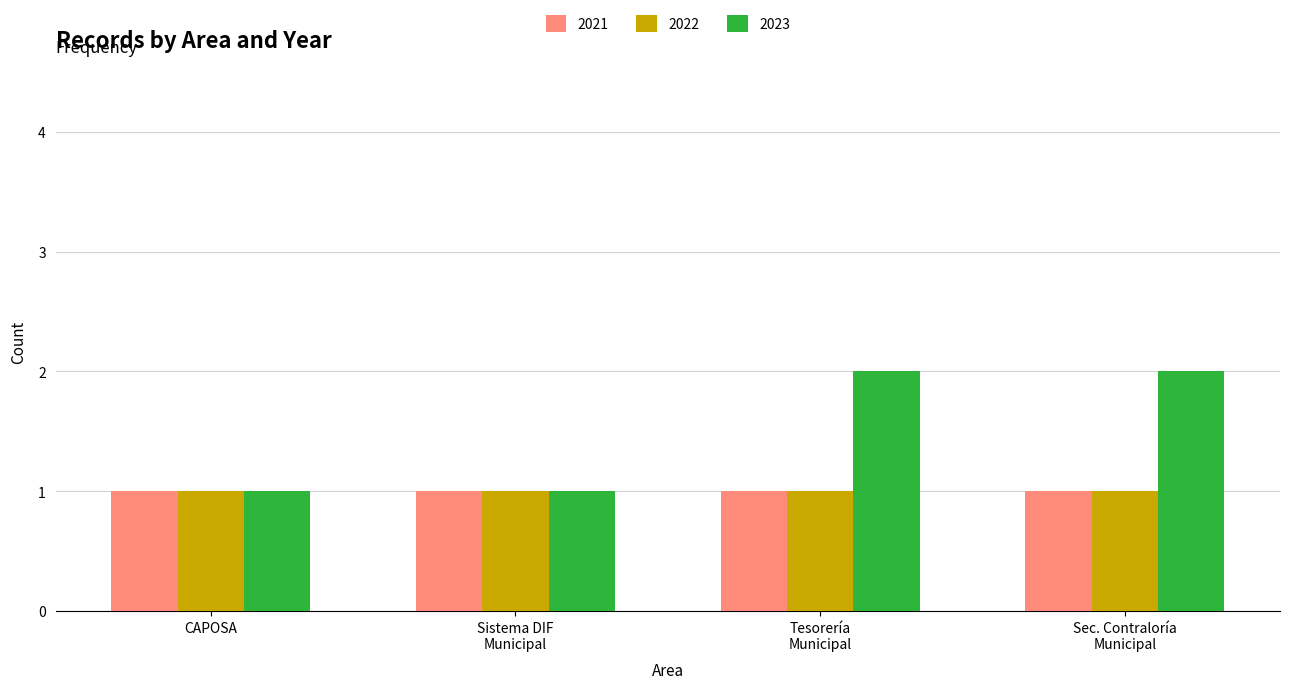

Count the 2023 values in the range 1 to 2.

4